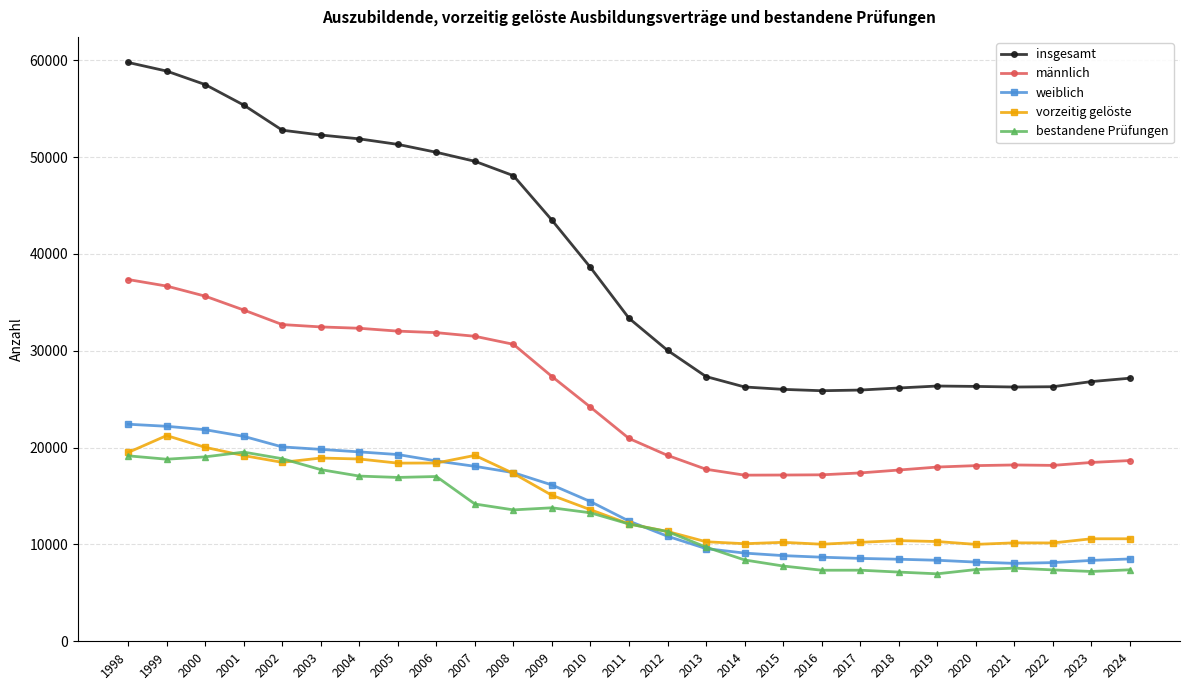

What is the highest value of the männlich series?

37360